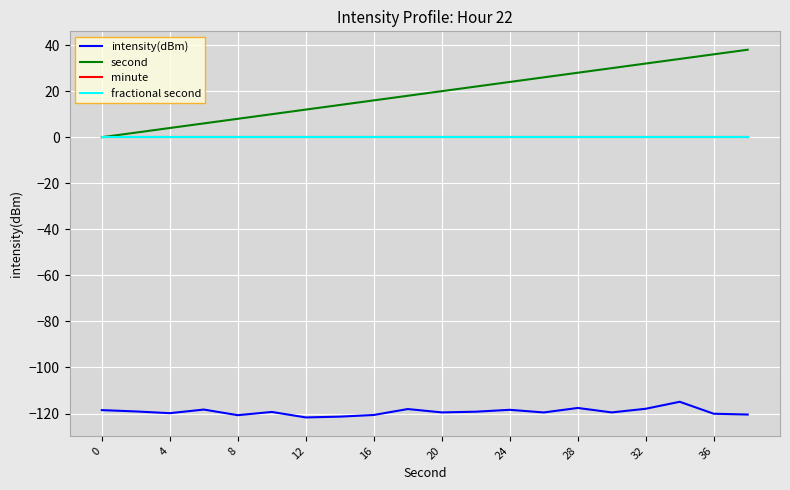

Does the chart have visible grid lines?

Yes